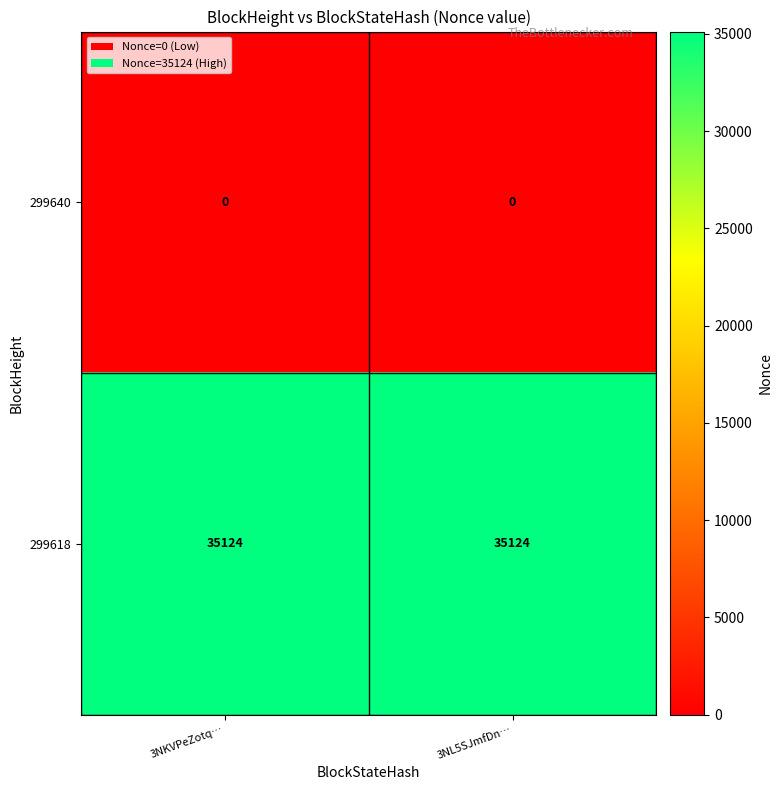

What is the minimum value for 299618?

35124